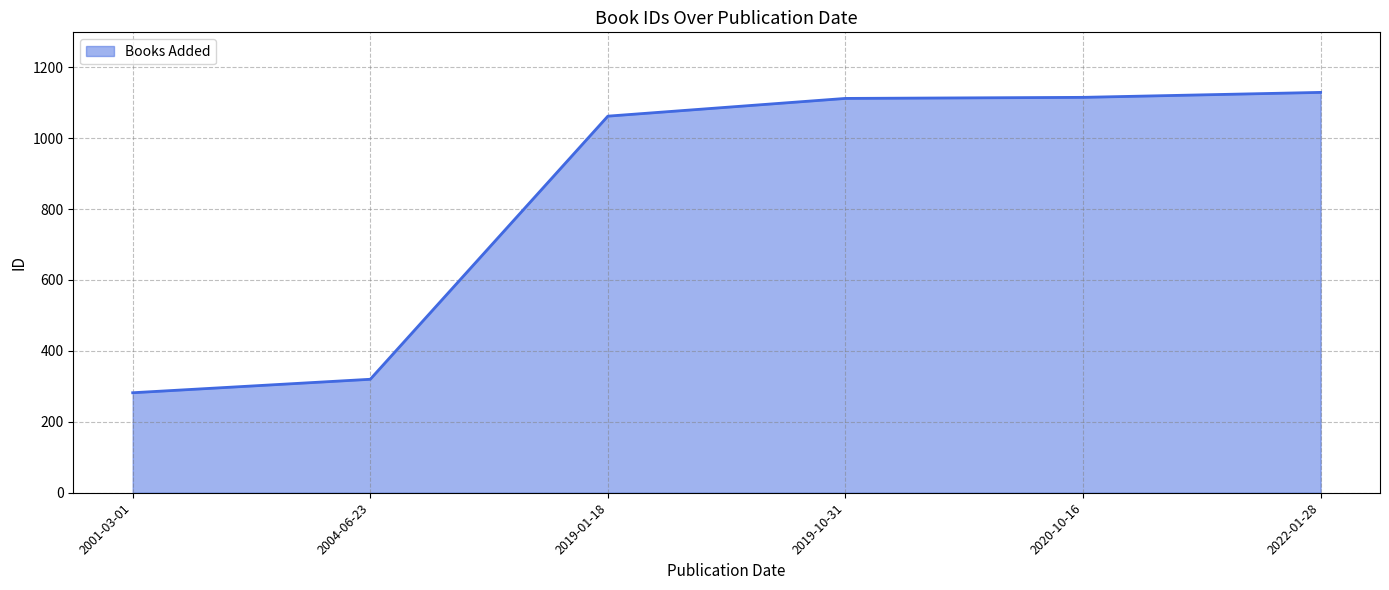

Which category has the lowest value across all series?

2001-03-01